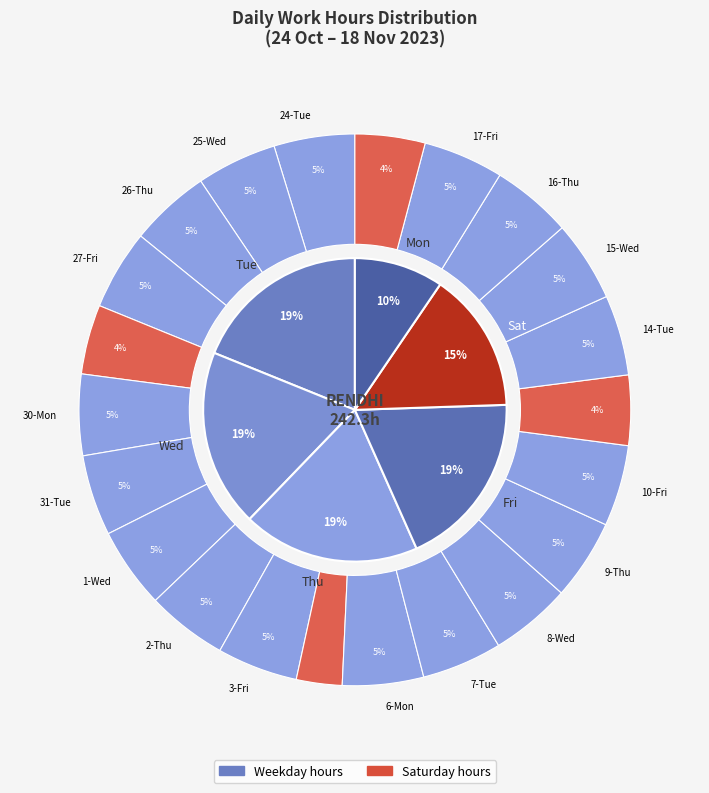

What is the ratio of the value at 11-Sat to the value at 17-Fri?

0.9